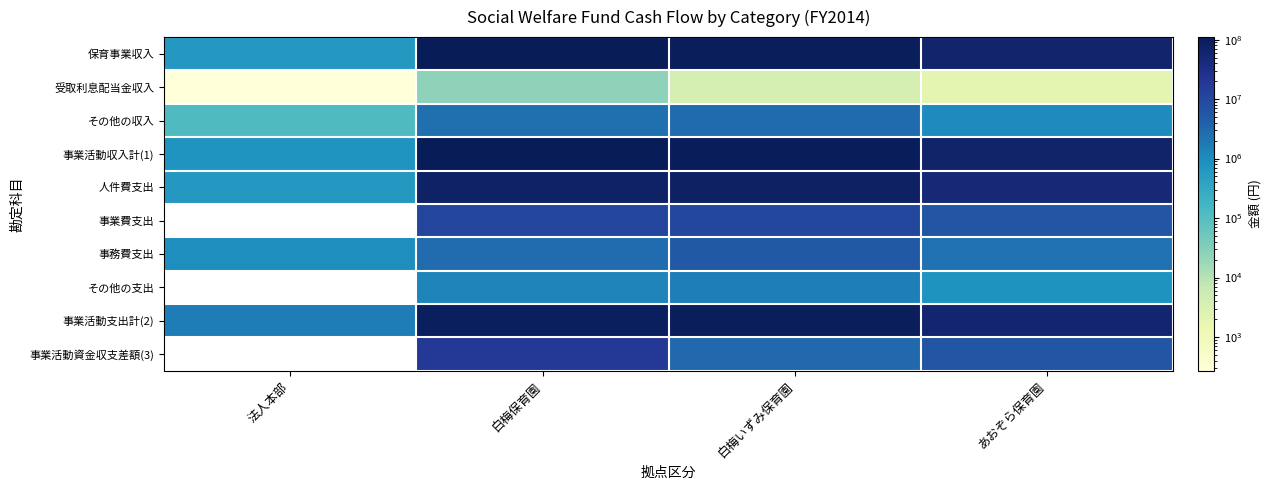

Reading left to right, list all the values displayed in this chart.

保育事業収入: 法人本部=624000	白梅保育園=107892390	白梅いずみ保育園=98571170	あおぞら保育園=62531867
受取利息配当金収入: 法人本部=270	白梅保育園=24852	白梅いずみ保育園=3757	あおぞら保育園=1988
その他の収入: 法人本部=120000	白梅保育園=2445340	白梅いずみ保育園=2842066	あおぞら保育園=1056956
事業活動収入計(1): 法人本部=744270	白梅保育園=110362582	白梅いずみ保育園=101416993	あおぞら保育園=63590811
人件費支出: 法人本部=640000	白梅保育園=77350202	白梅いずみ保育園=81375877	あおぞら保育園=48904932
事業費支出: 法人本部=0	白梅保育園=11210771	白梅いずみ保育園=10266431	あおぞら保育園=5899777
事務費支出: 法人本部=960000	白梅保育園=2700973	白梅いずみ保育園=5131882	あおぞら保育園=2360983
その他の支出: 法人本部=0	白梅保育園=1271500	白梅いずみ保育園=1531650	あおぞら保育園=764750
事業活動支出計(2): 法人本部=1600000	白梅保育園=92533446	白梅いずみ保育園=98305840	あおぞら保育園=57930442
事業活動資金収支差額(3): 法人本部=-855730	白梅保育園=17829136	白梅いずみ保育園=3111153	あおぞら保育園=5660369